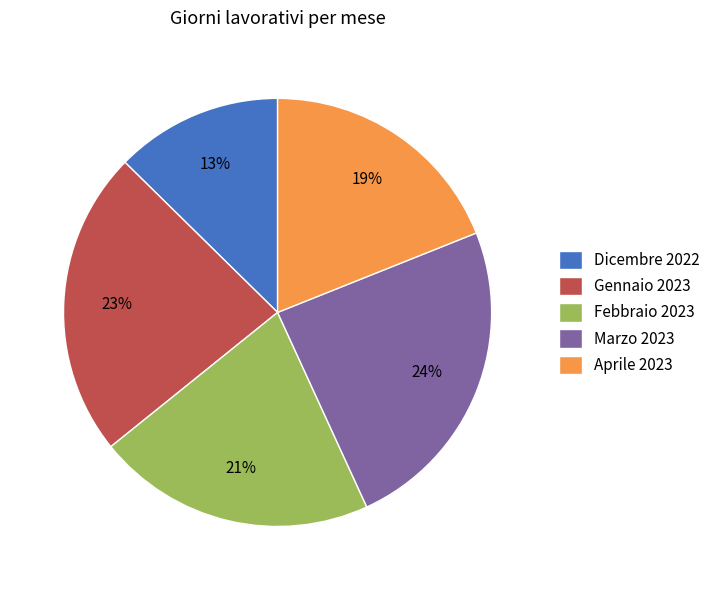

Which has a higher value, Marzo 2023 or Gennaio 2023?

Marzo 2023